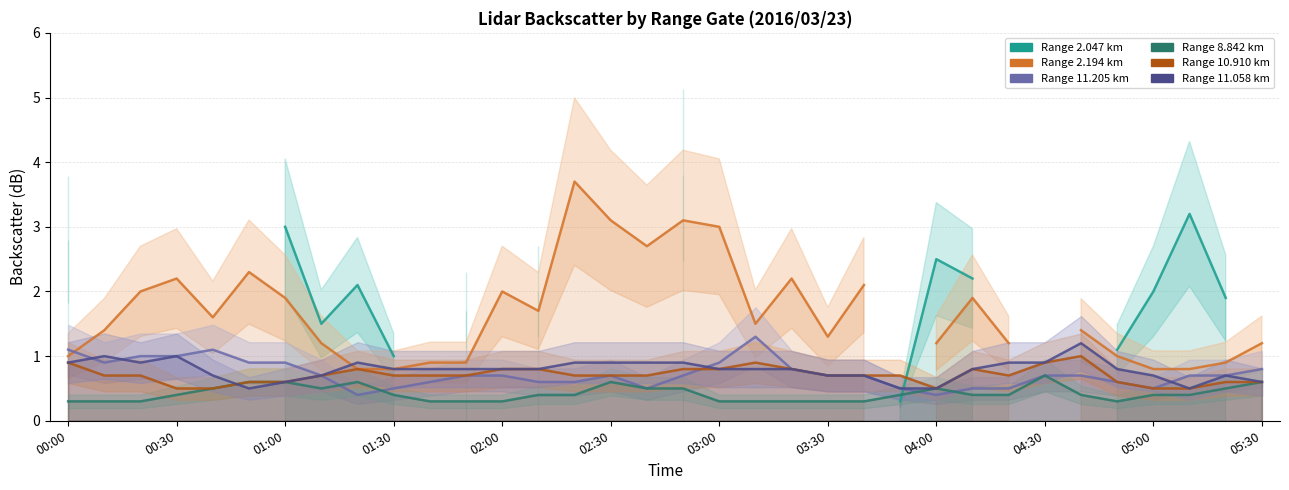

Between 2016/03/23 01:10 and 2016/03/23 01:30, which is larger?

2016/03/23 01:10